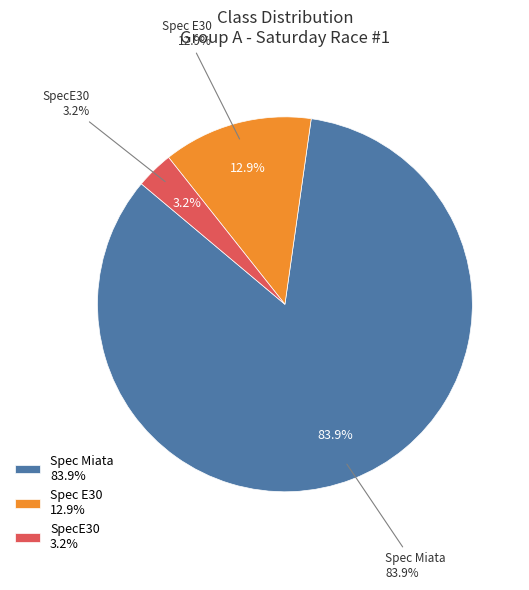

Count the number of slices in the pie.

3